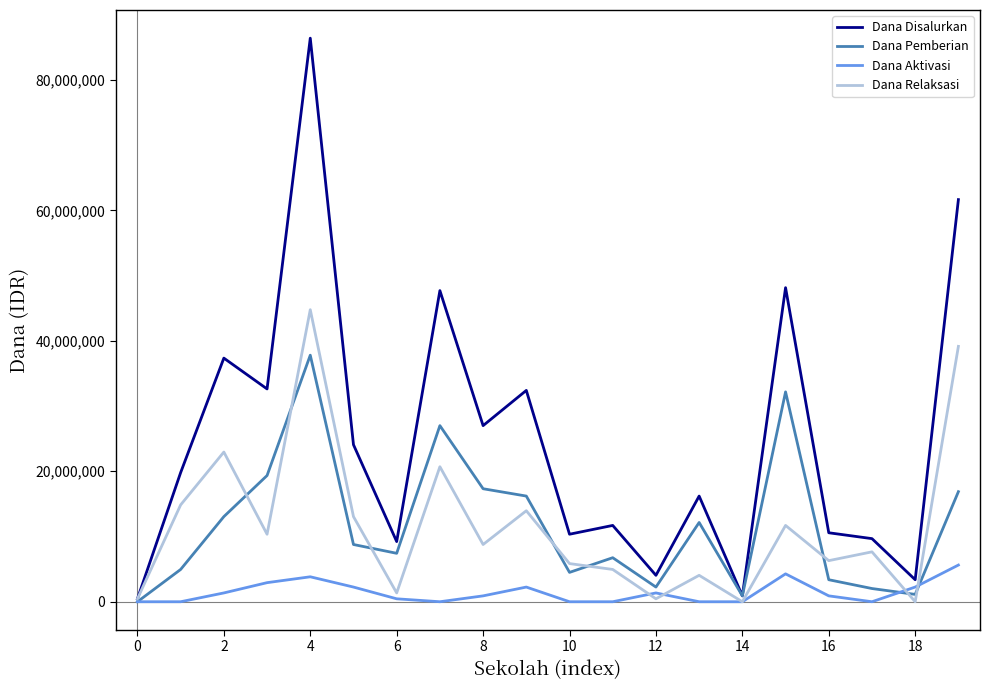

List the series in order of their peak value, lowest first.

Dana Aktivasi, Dana Pemberian, Dana Relaksasi, Dana Disalurkan